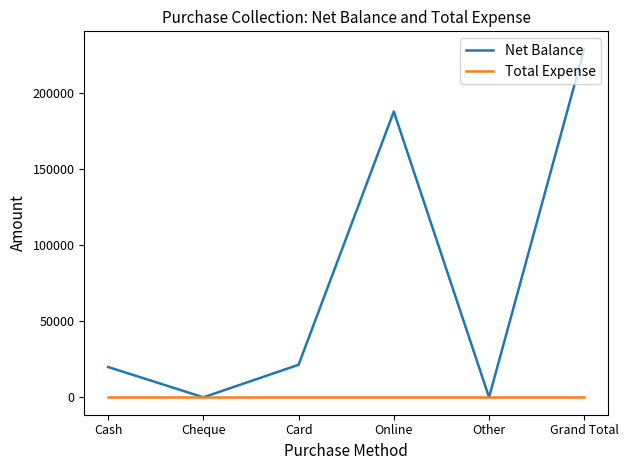

Is it true that Net Balance equals 367184 at Grand Total?

False